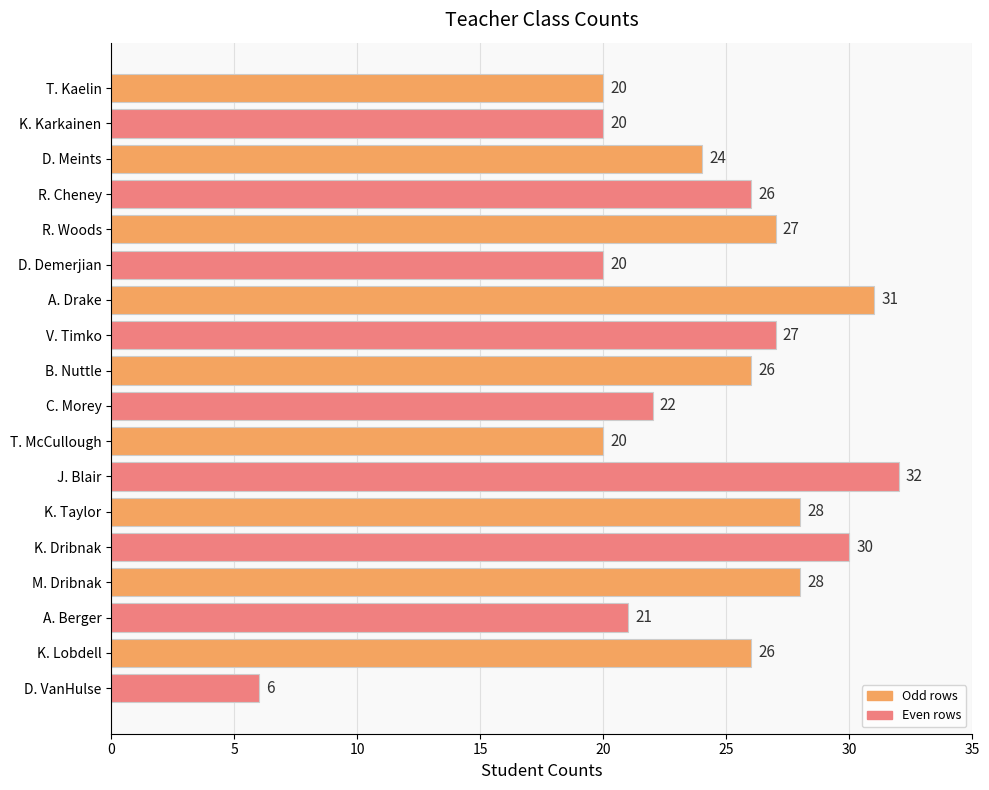

Reading bottom to top, extract all data points from this chart.

D. VanHulse=6	K. Lobdell=26	A. Berger=21	M. Dribnak=28	K. Dribnak=30	K. Taylor=28	J. Blair=32	T. McCullough=20	C. Morey=22	B. Nuttle=26	V. Timko=27	A. Drake=31	D. Demerjian=20	R. Woods=27	R. Cheney=26	D. Meints=24	K. Karkainen=20	T. Kaelin=20